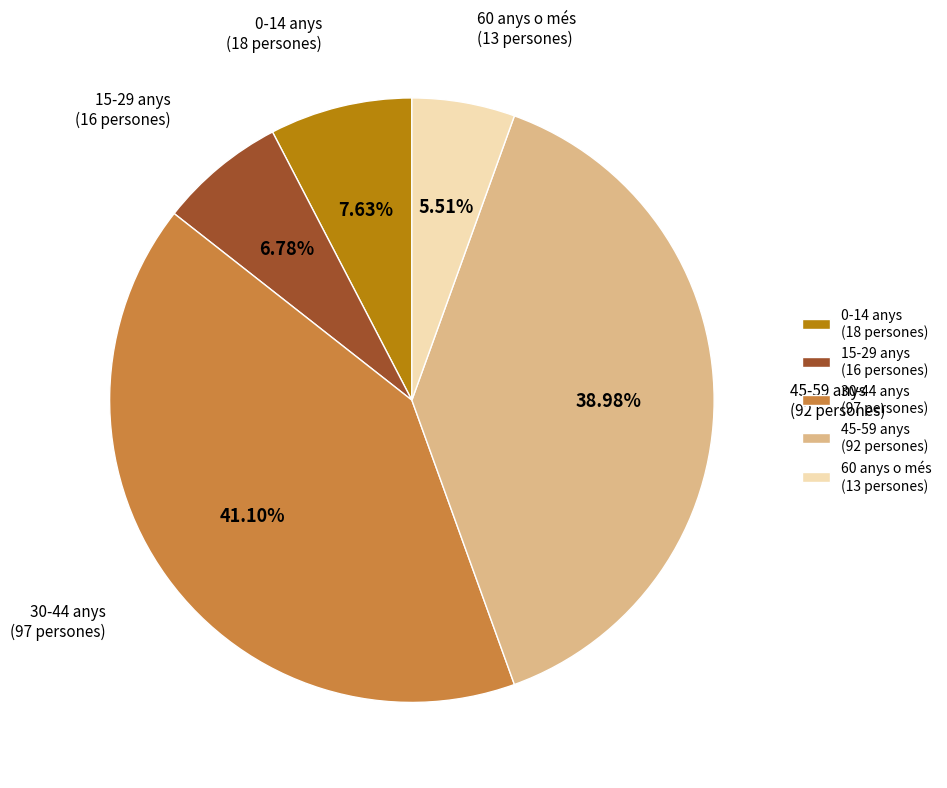

Approximately how many times larger is the value at 45-59 anys compared to 15-29 anys?

5.7